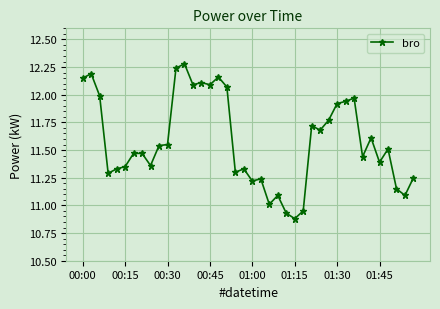

What is the greatest value displayed?

12.3